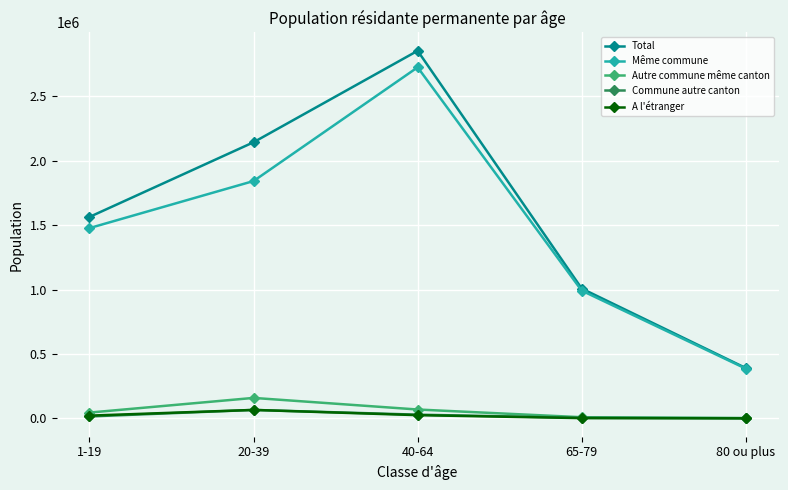

What is the label of the 4th point from the left?

65-79